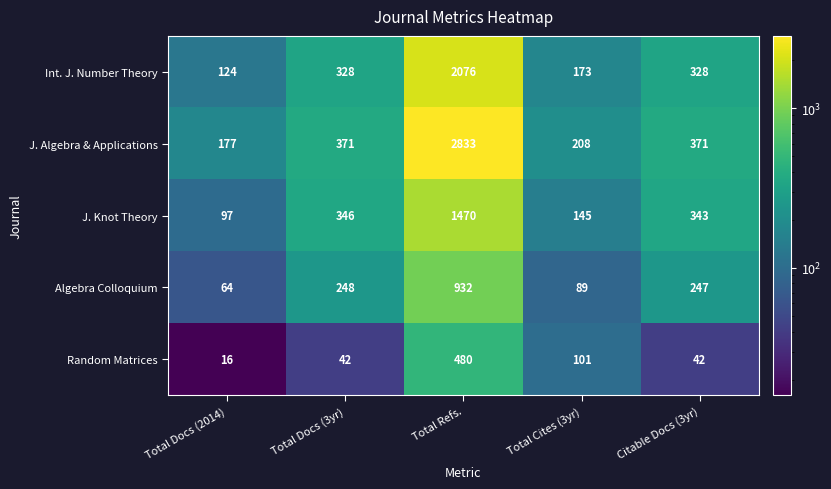

What is the difference between the maximum and minimum values in the Int. J. Number Theory series?

1952